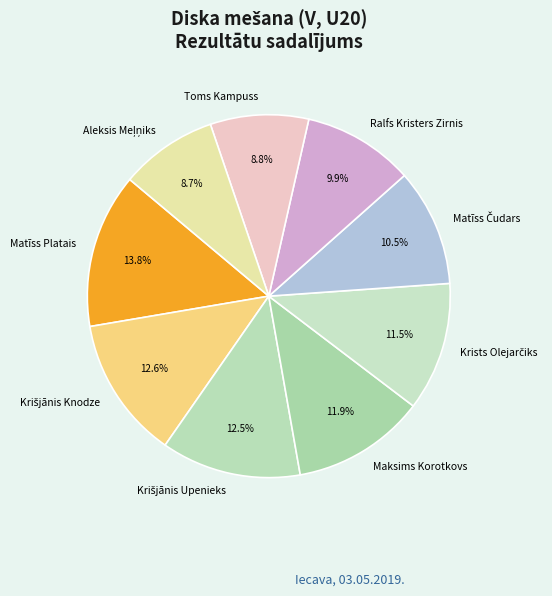

How many slices are in this pie chart?

9